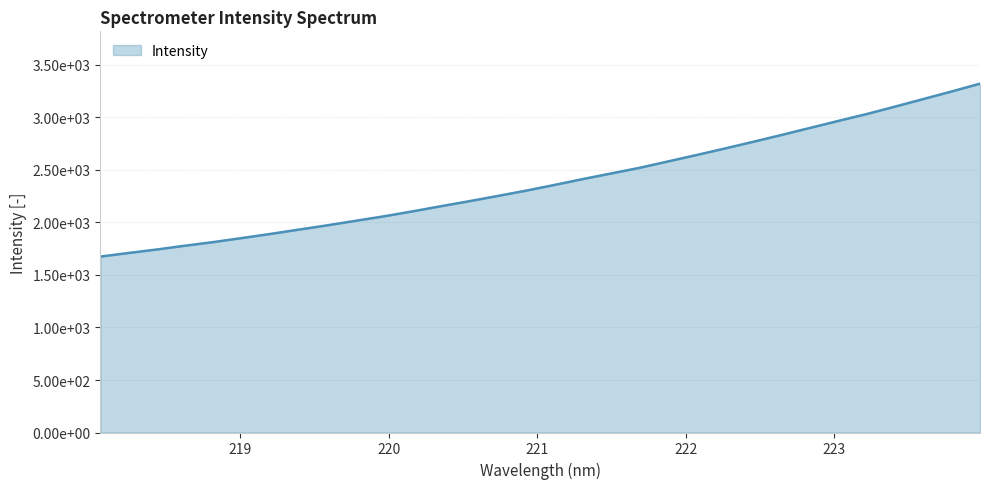

Does the chart have visible grid lines?

Yes